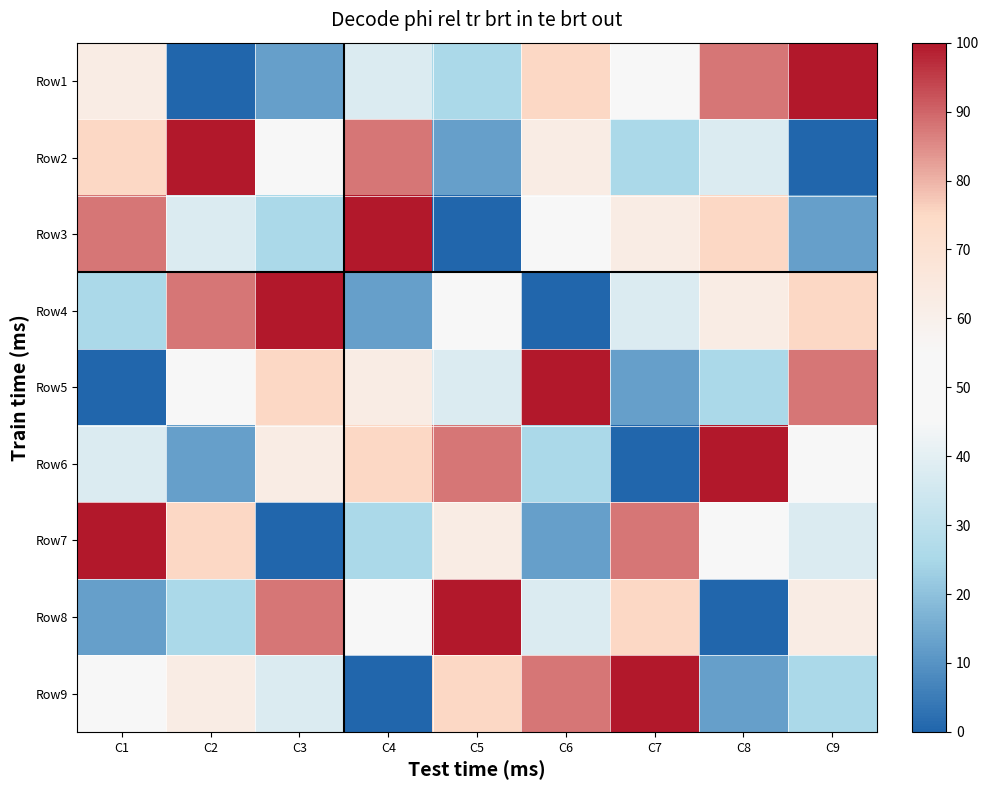

Which has a higher value, C5 or C3?

C5